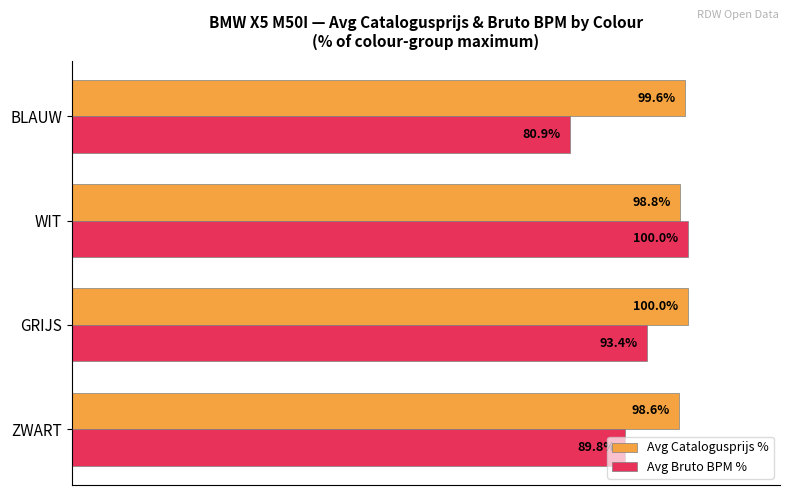

Rank the series at ZWART from highest to lowest value.

Avg Catalogusprijs %, Avg Bruto BPM %